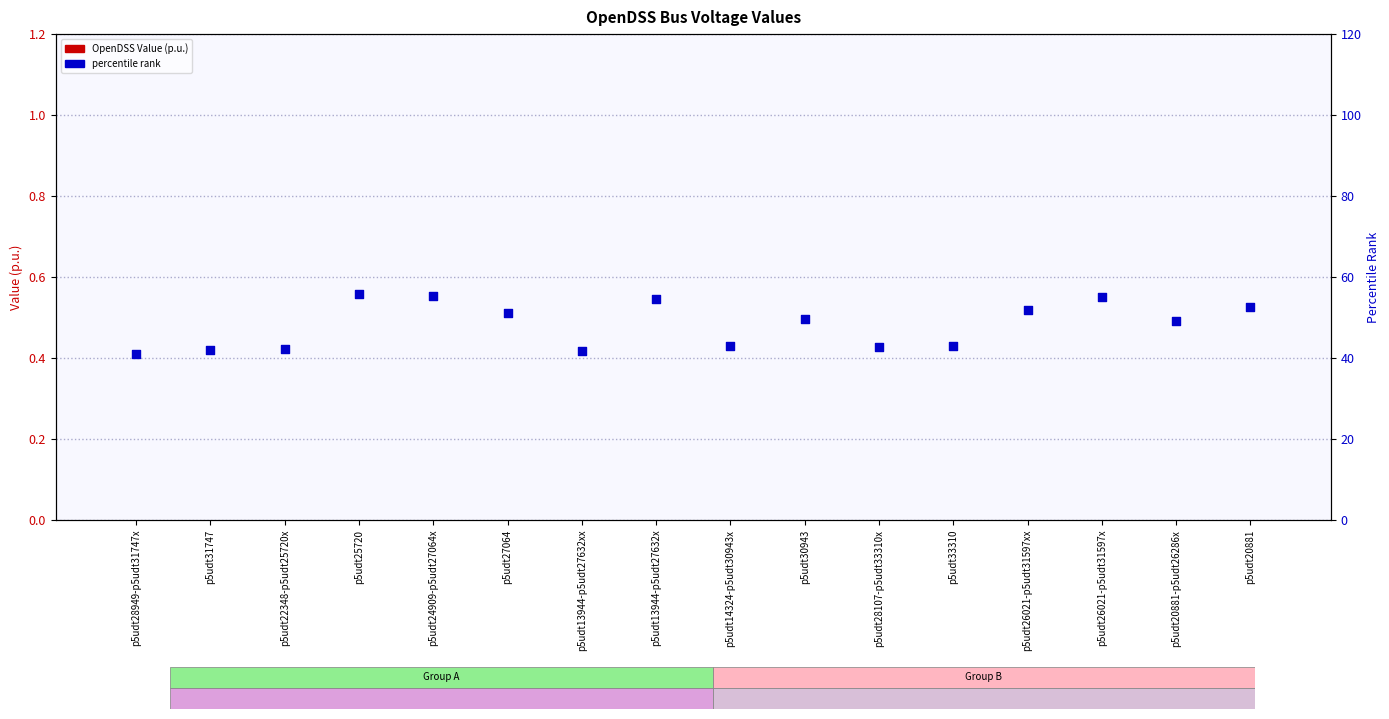

What is the total value across all series at p5udt25720?

55.9